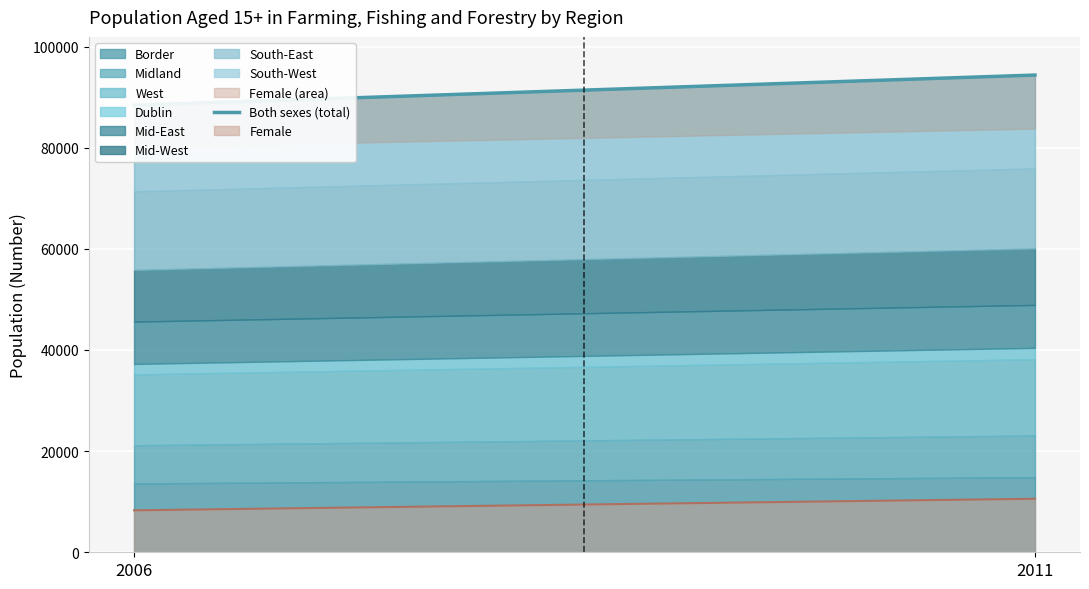

Is it true that the value at 2006 is 88414?

True